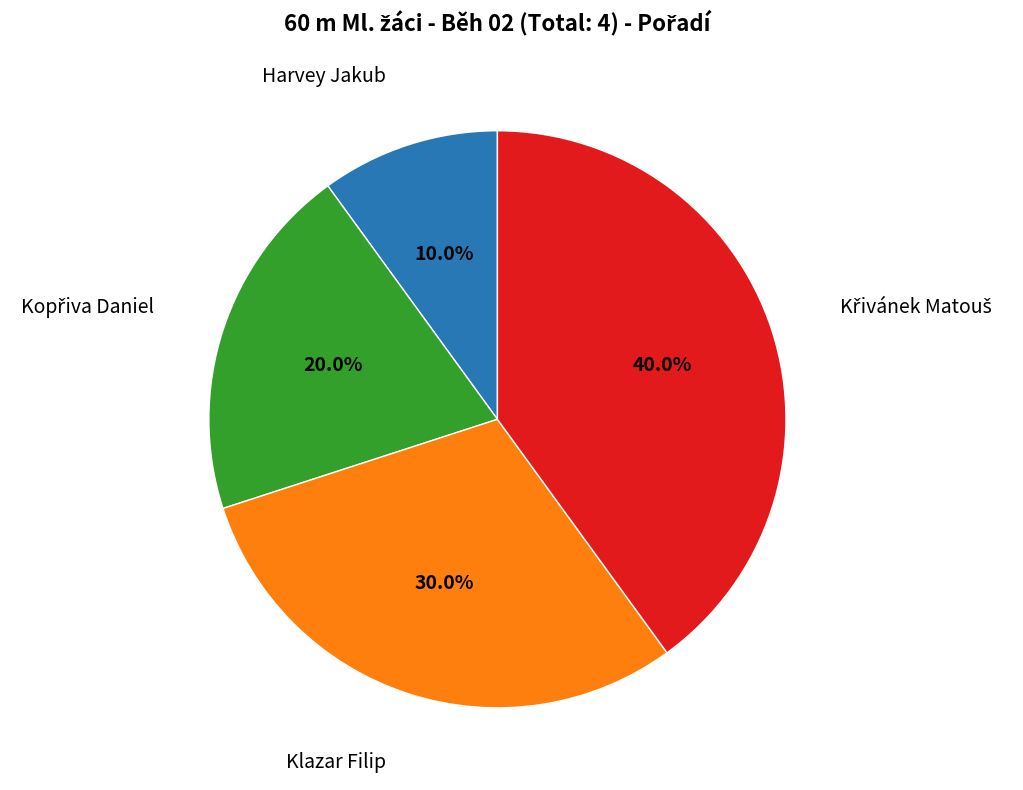

Does any single category account for the majority?

No